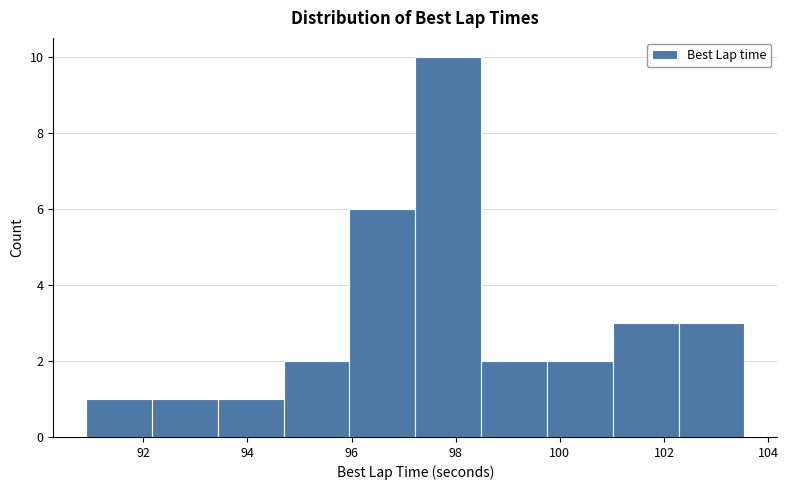

What is the height of the bar covering 99.8 to 101.0 on the x-axis? Neither the bar edges nor the heights are printed on the chart, so give them approximately, as read against the axes.

2